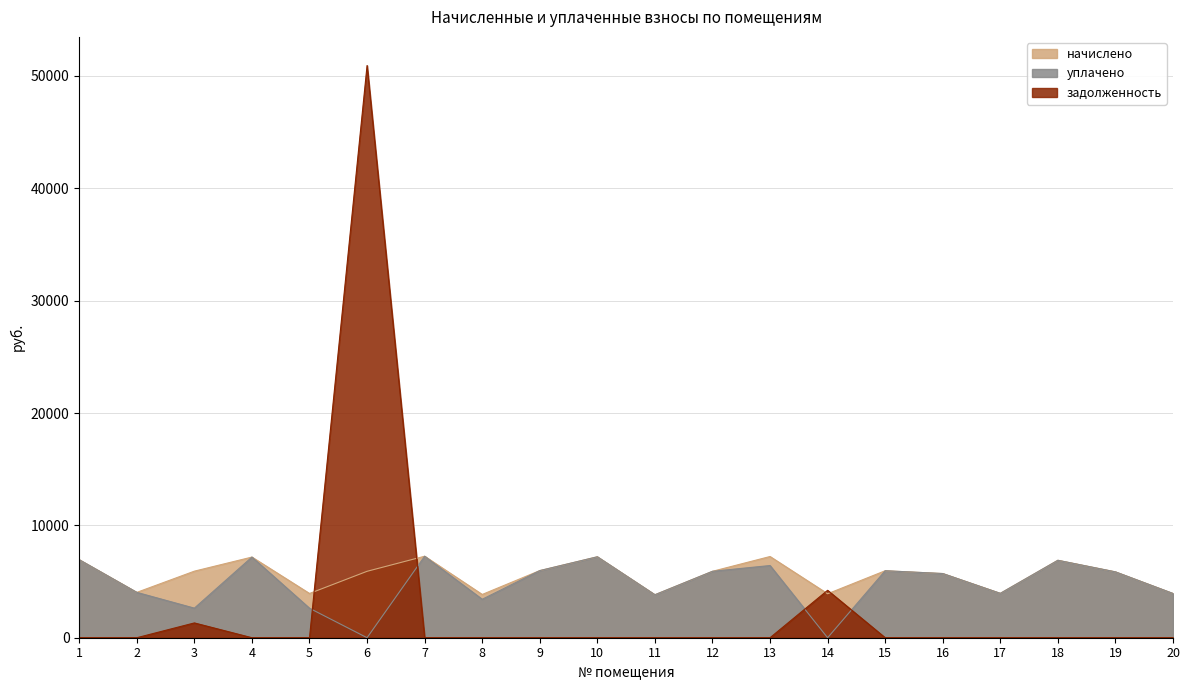

Does the chart have visible grid lines?

Yes